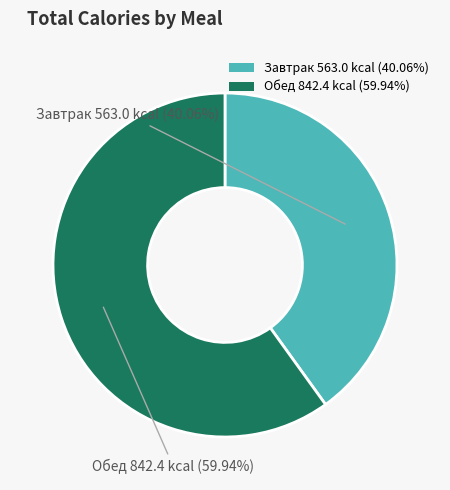

The Обед slice represents 68% of the pie. True or false?

False